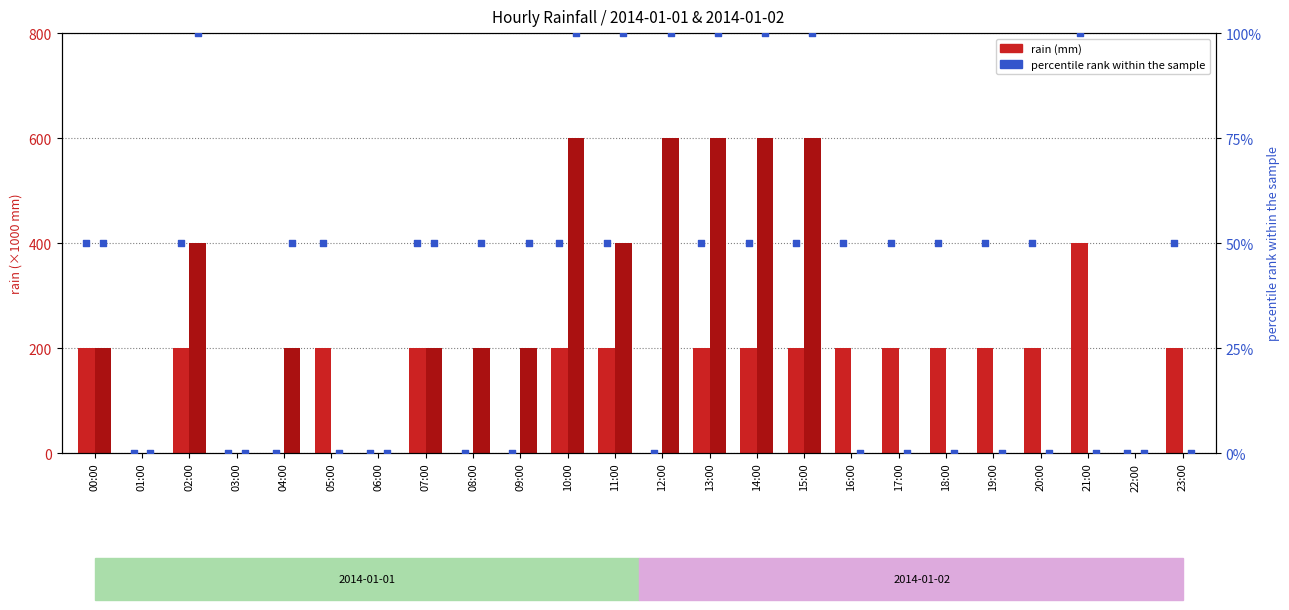

Which series has the largest Y range (max minus min)?

rain 2014-01-02